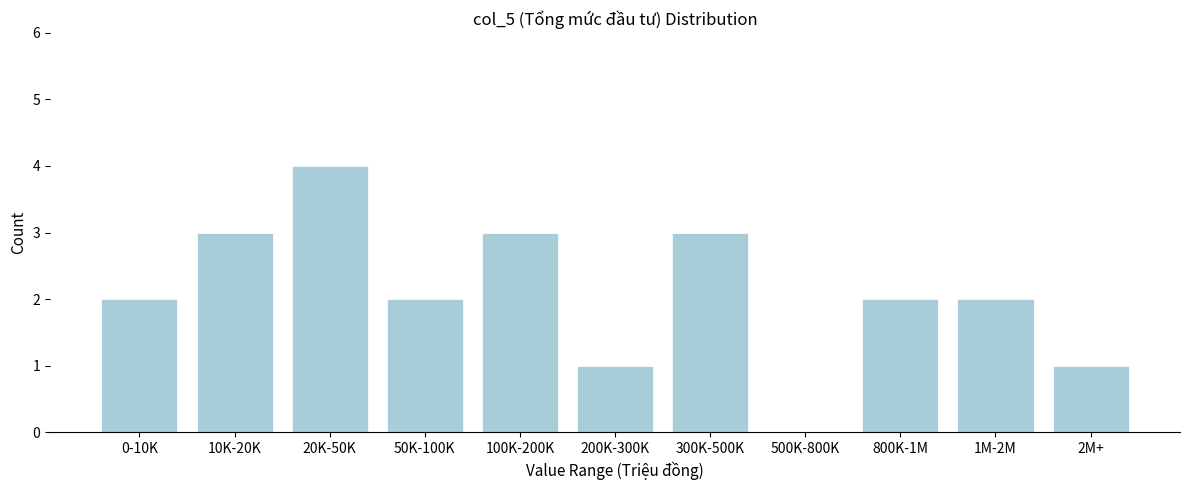

Reading left to right, what are all the values shown in this chart?

0-10K=2	10K-20K=3	20K-50K=4	50K-100K=2	100K-200K=3	200K-300K=1	300K-500K=3	500K-800K=0	800K-1M=2	1M-2M=2	2M+=1